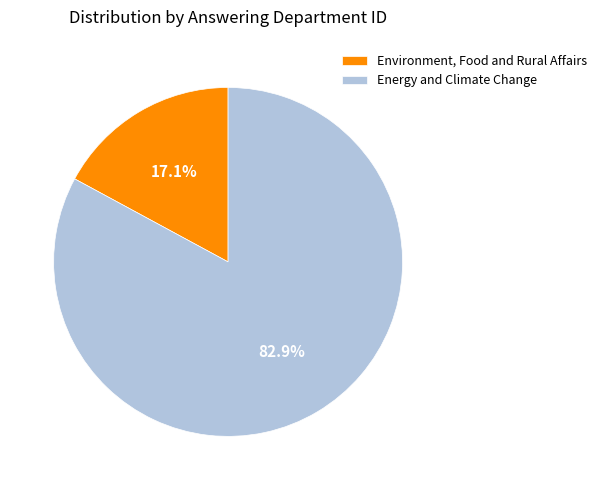

Which category has the smallest portion of the pie?

Environment, Food and Rural Affairs